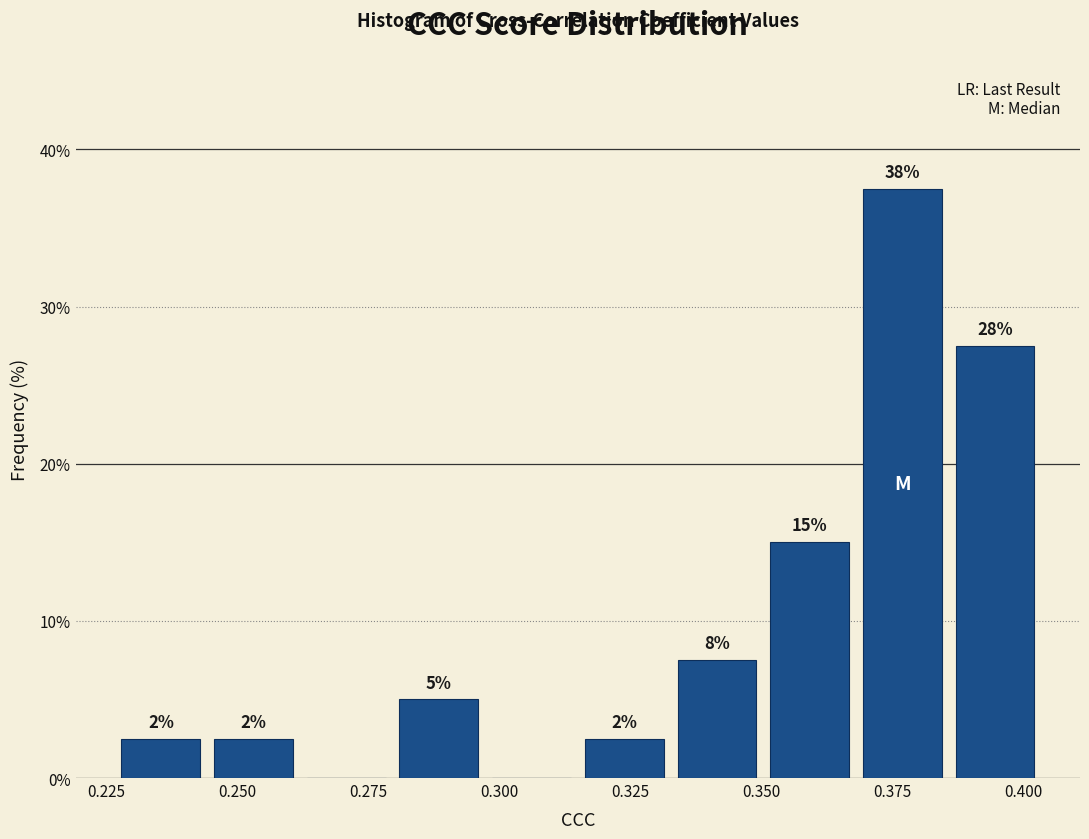

Around what value on the x-axis is the tallest bar? Give the approximate position of its centre, as read against the axis.

0.375